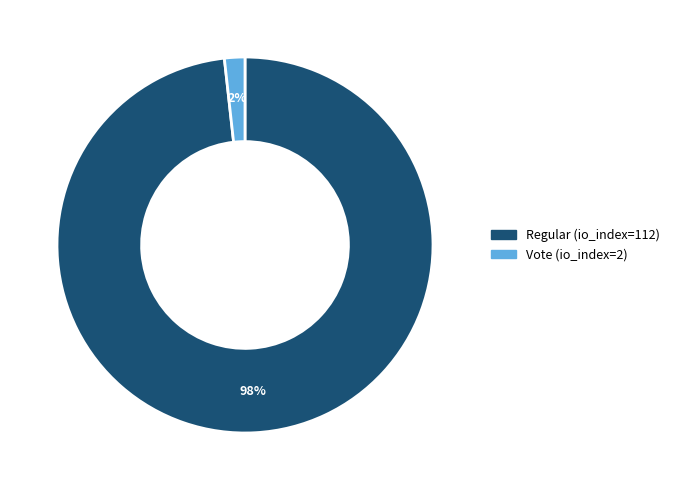

Rank the categories by value from highest to lowest.

Regular (io_index=112), Vote (io_index=2)